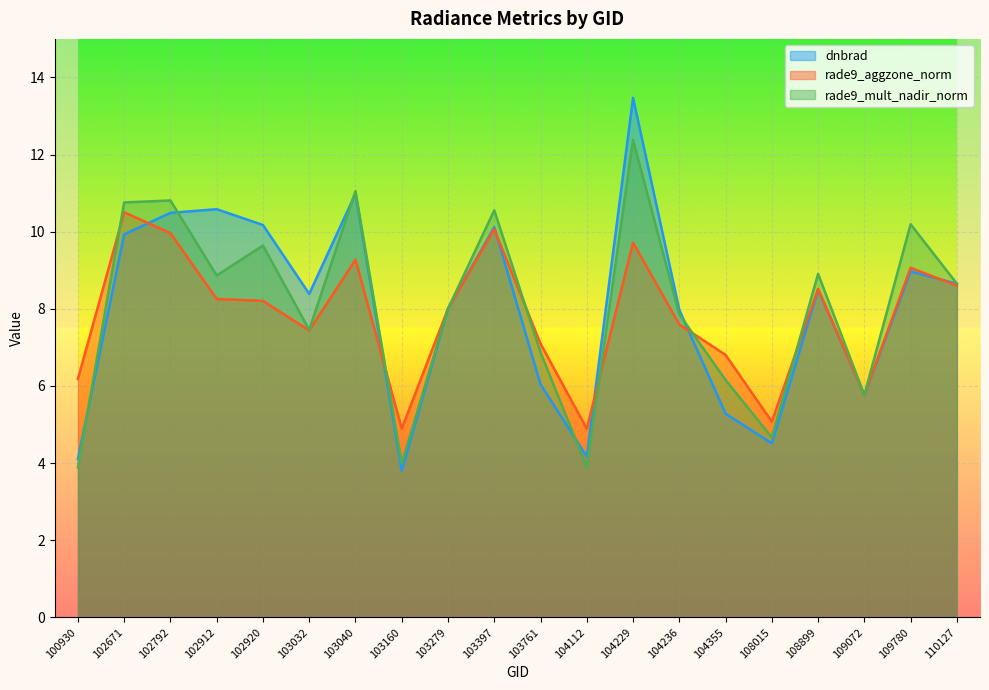

At which label does dnbrad reach its peak?

104229